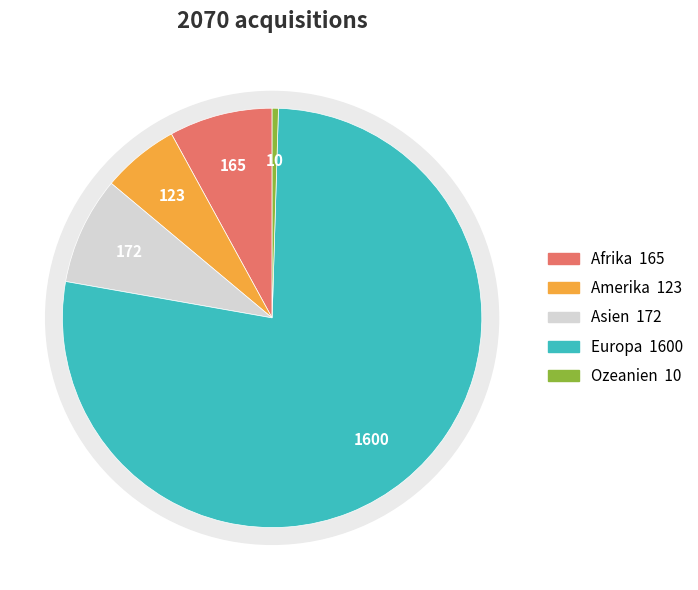

Combined, do Amerika and Ozeanien account for over 50%?

No